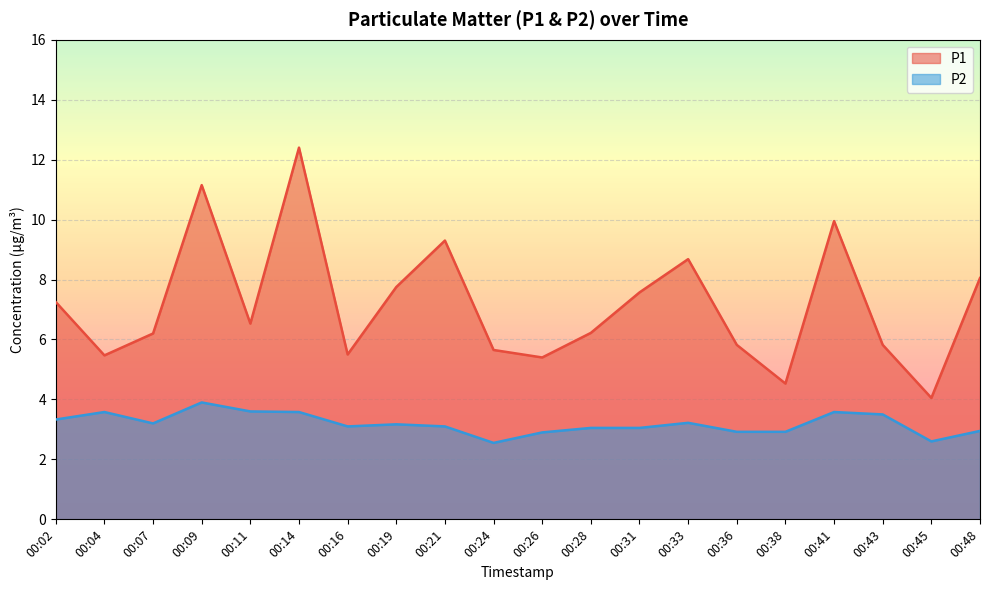

True or false: P2 and P1 cross at least once.

False